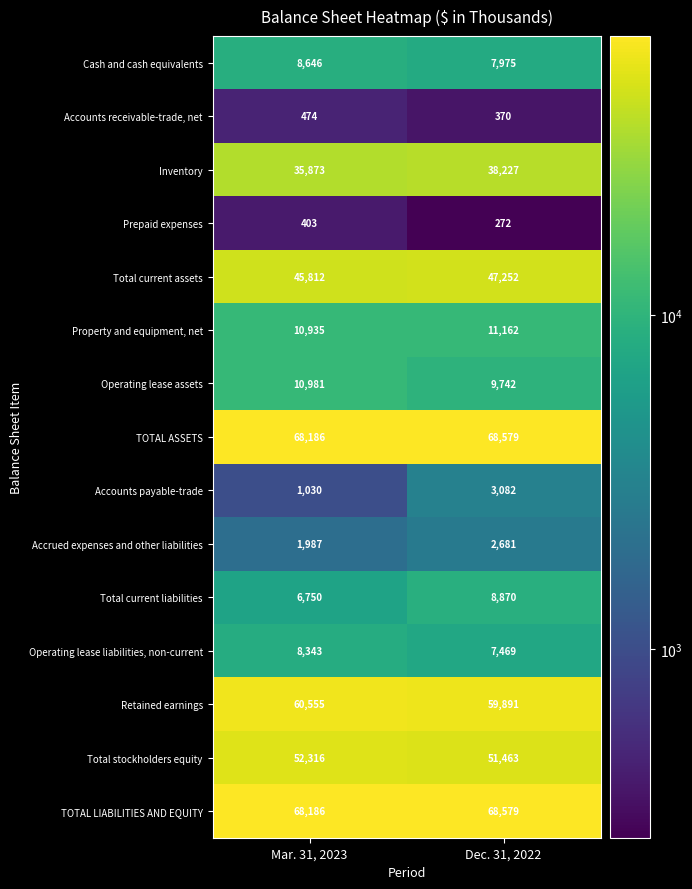

Which series has the largest range (max minus min)?

Inventory